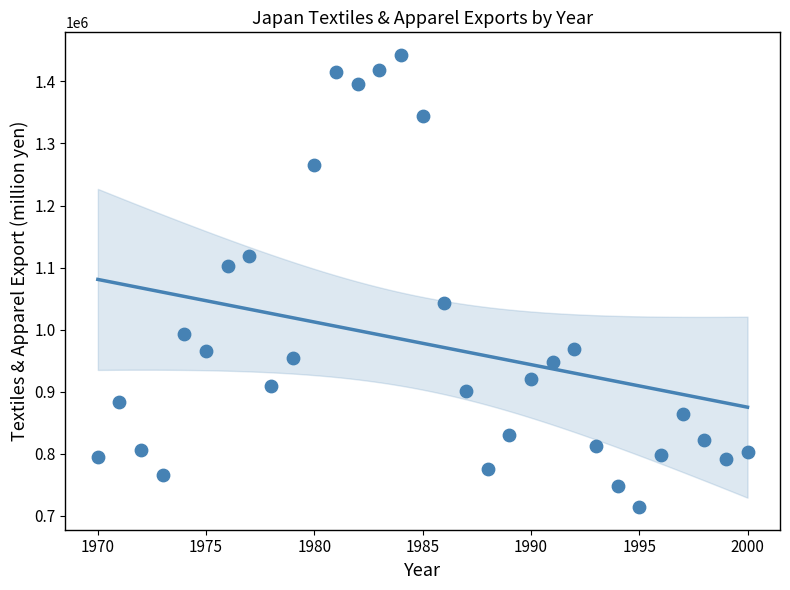

What Y value in the scatter plot is closest to 1078411?

1101929